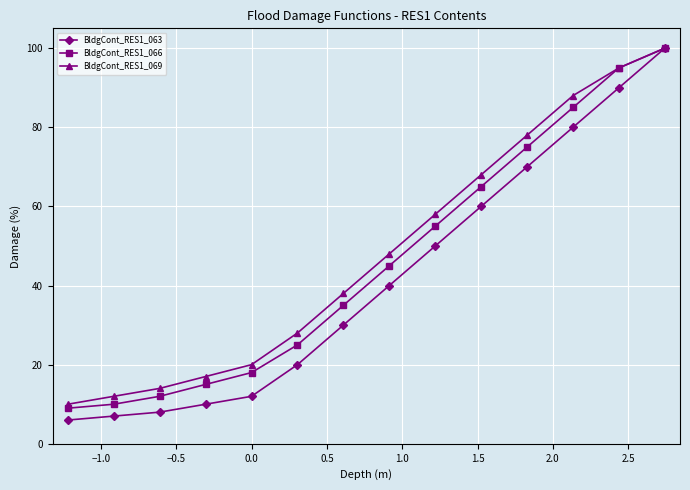

True or false: BldgCont_RES1_066 has more than 2 points higher than both neighbors.

False